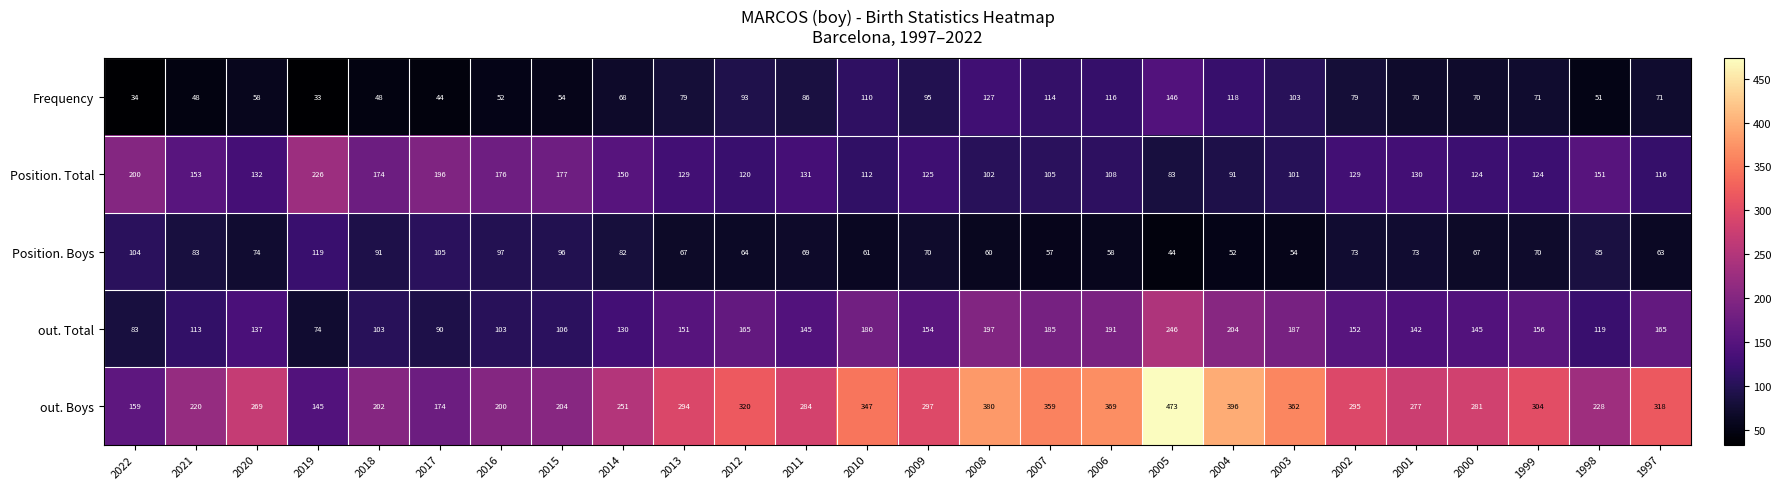

What is the total value across all series at 2000?

687